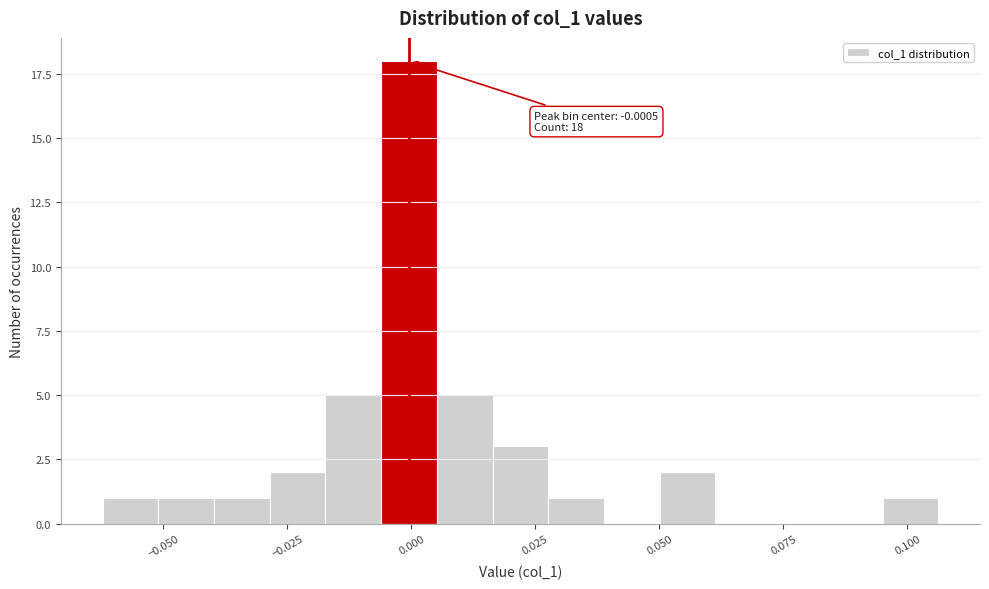

Read against the x-axis, roughly where is the centre of the tallest bar?

0.000